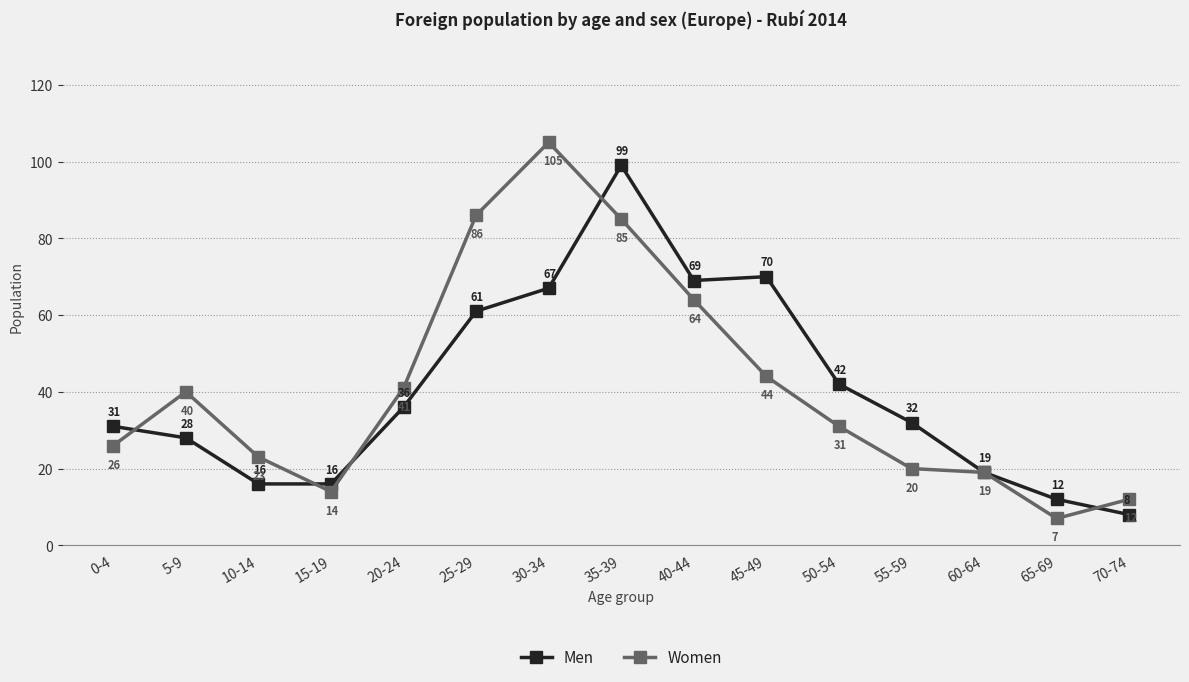

At which category does Men reach its first local peak?

35-39